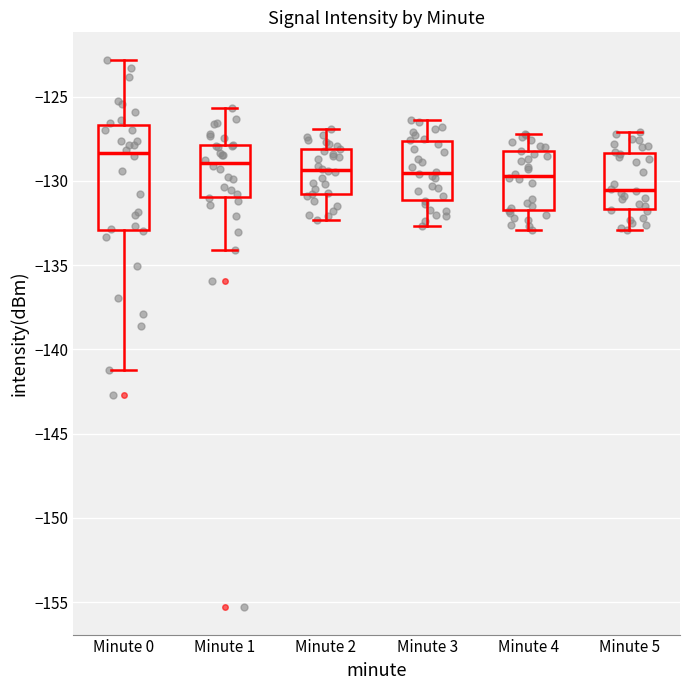

Reading left to right, transcribe this box plot: for each box, give where its median line is, the range the box spans, and where its two whiskers end, as read against the y-axis. The values are not printed on the chart, so give them approximately, as read against the axis.

Minute 0: median -128.5, box -133.0 to -126.5, whiskers -141.0 to -123.0
Minute 1: median -129.0, box -131.0 to -128.0, whiskers -134.0 to -125.5
Minute 2: median -129.5, box -131.0 to -128.0, whiskers -132.5 to -127.0
Minute 3: median -129.5, box -131.0 to -127.5, whiskers -132.5 to -126.5
Minute 4: median -129.5, box -131.5 to -128.0, whiskers -133.0 to -127.0
Minute 5: median -130.5, box -131.5 to -128.5, whiskers -133.0 to -127.0